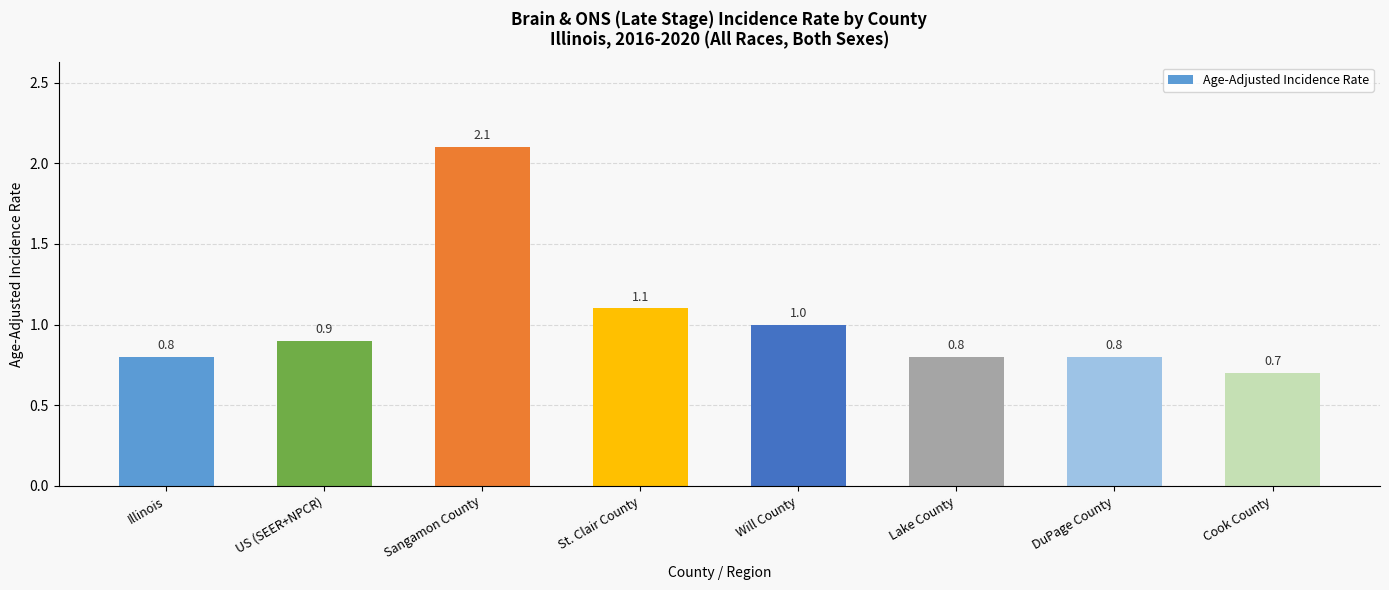

What value does the data have at Will County?

1.0